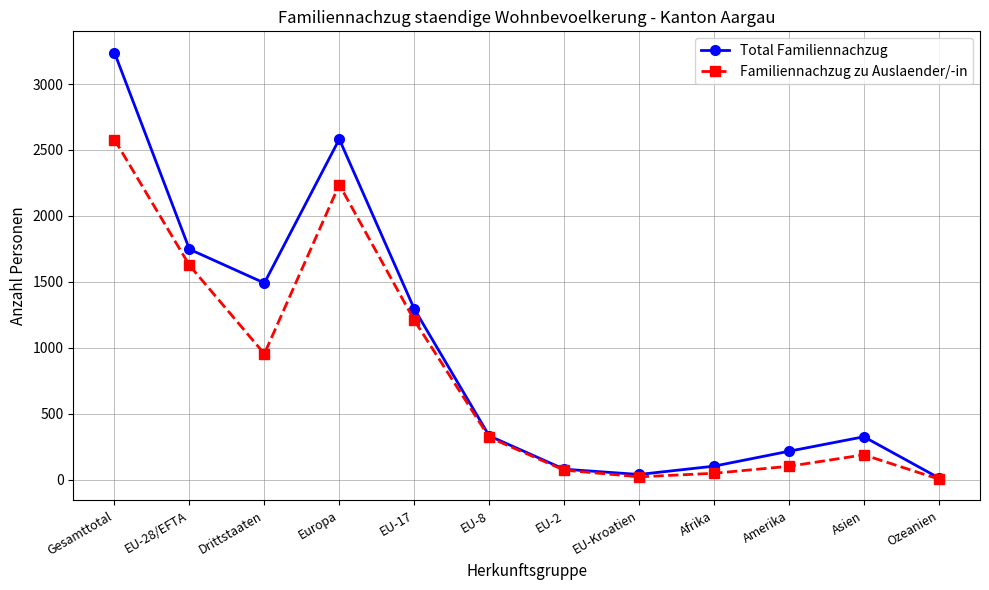

True or false: Total Familiennachzug has more than 0 interior local peaks.

True